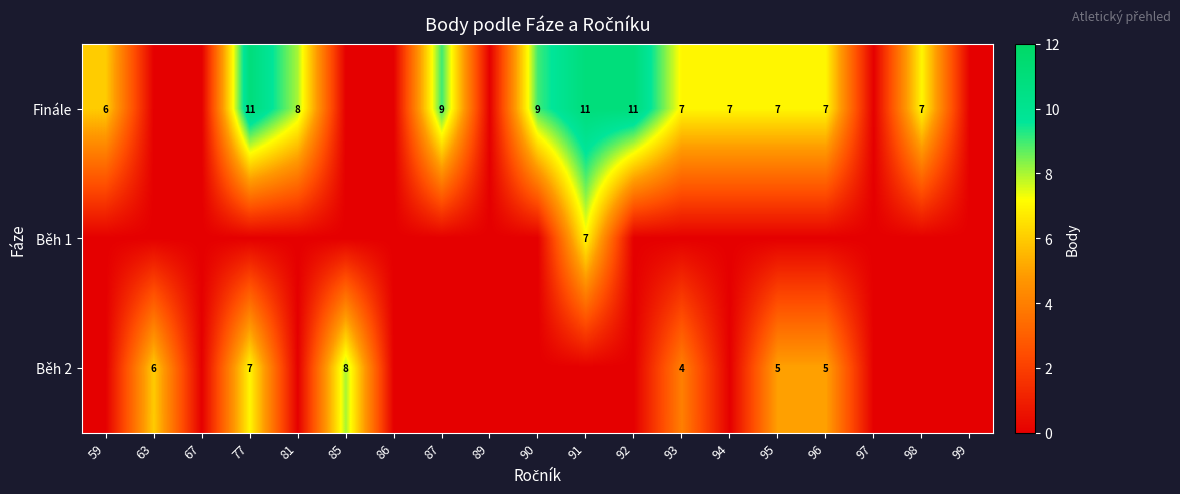

Is it true that Finále equals 7 at 92?

False